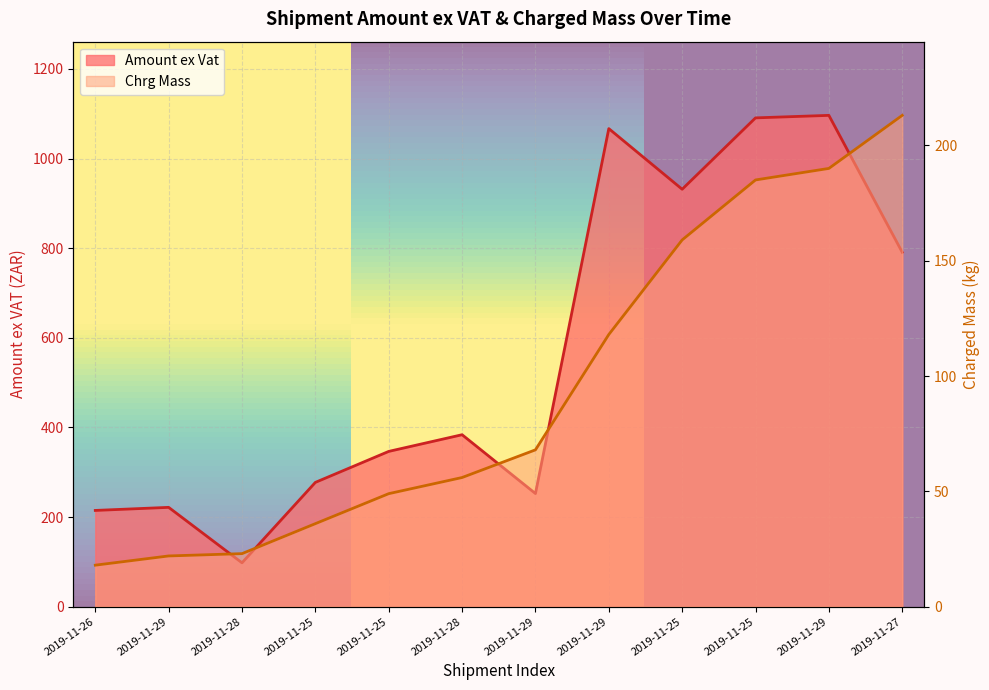

What is the difference between the Amount ex Vat values at 2019-11-25 and 2019-11-29?

55.7